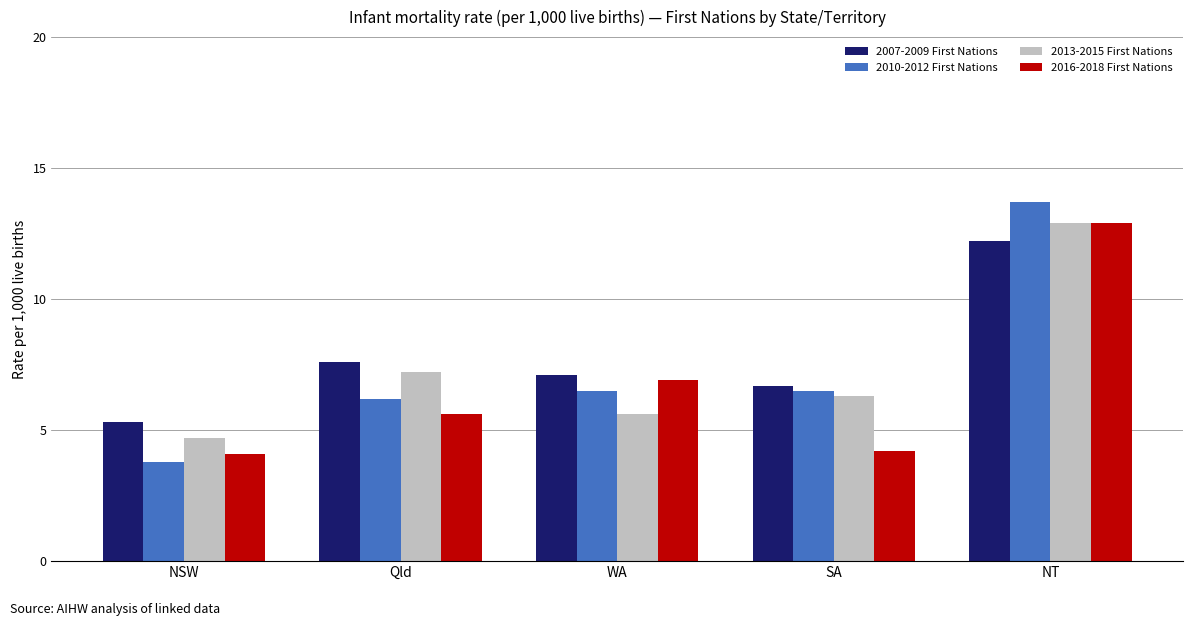

True or false: 2007-2009 First Nations has a value of 3.5 at NSW.

False